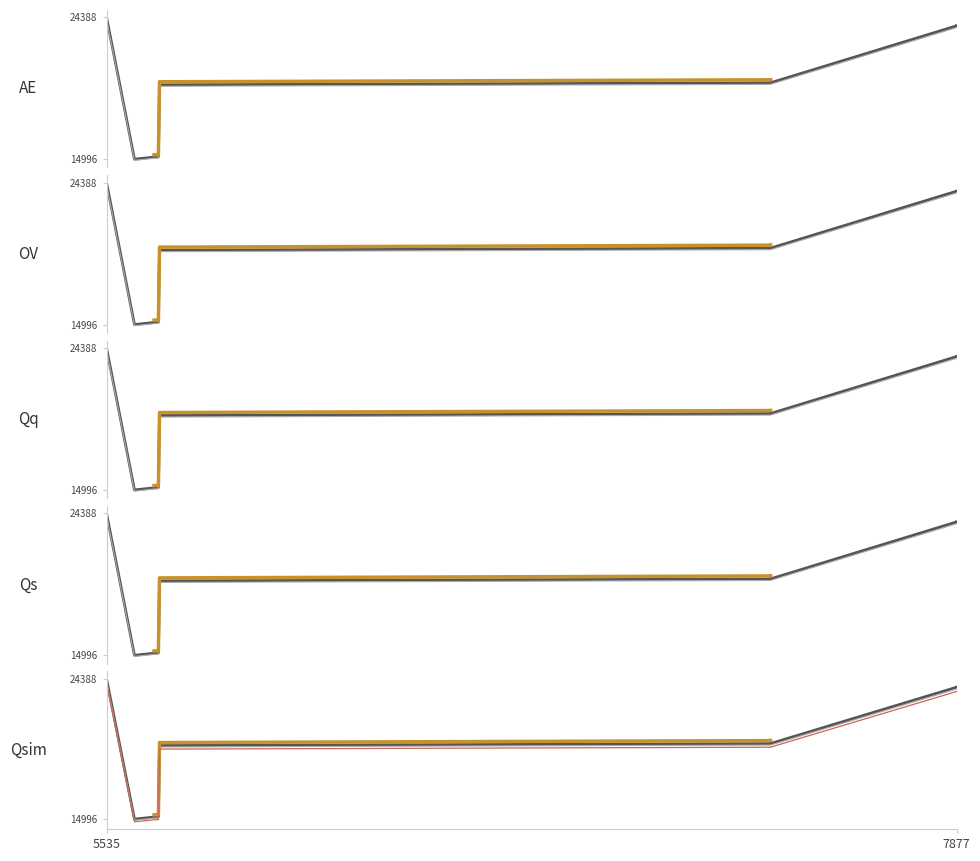

The chart shows a value of 26532 at 5671. True or false?

False